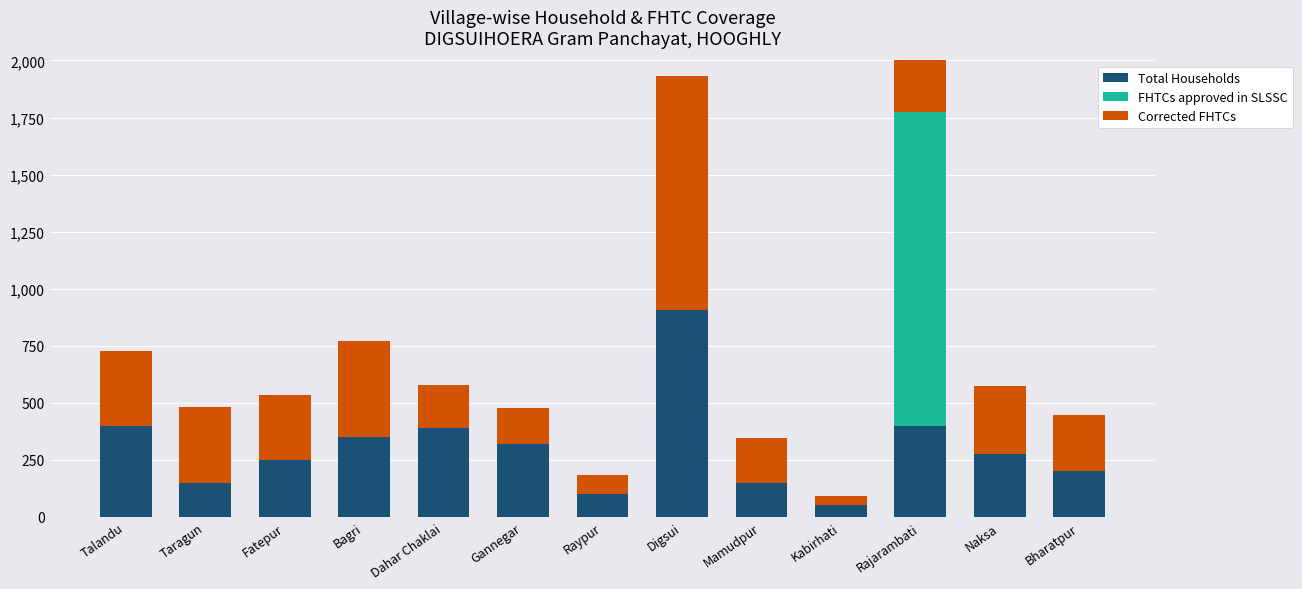

Reading left to right, transcribe all the data shown in this chart.

Total Households: 400	150	250	350	390	320	100	908	150	51	400	277	201
FHTCs approved in SLSSC: 0	0	0	0	0	0	0	0	0	0	1374	0	0
Corrected FHTCs: 325	332	285	419	190	158	83	1026	195	42	327	297	246